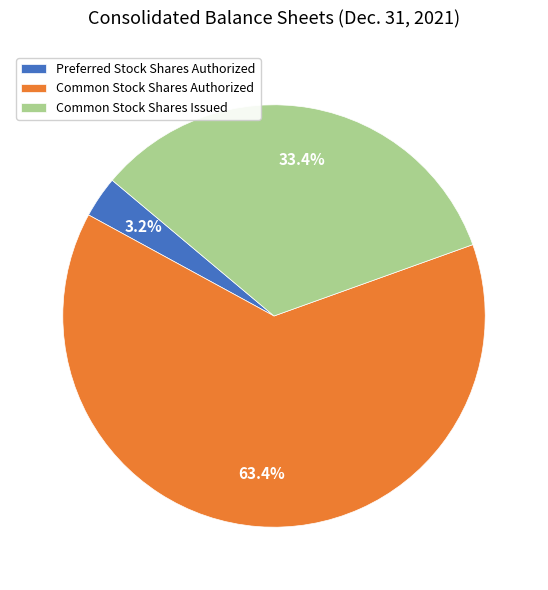

Rank the categories by value from lowest to highest.

Preferred Stock Shares Authorized, Common Stock Shares Issued, Common Stock Shares Authorized